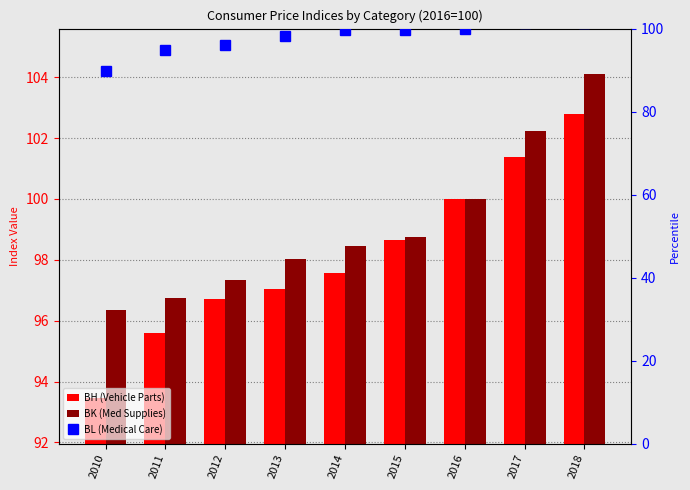

Is the value of BK (Med Supplies) at 2015 greater than the value of BH (Vehicle Parts) at 2011?

Yes